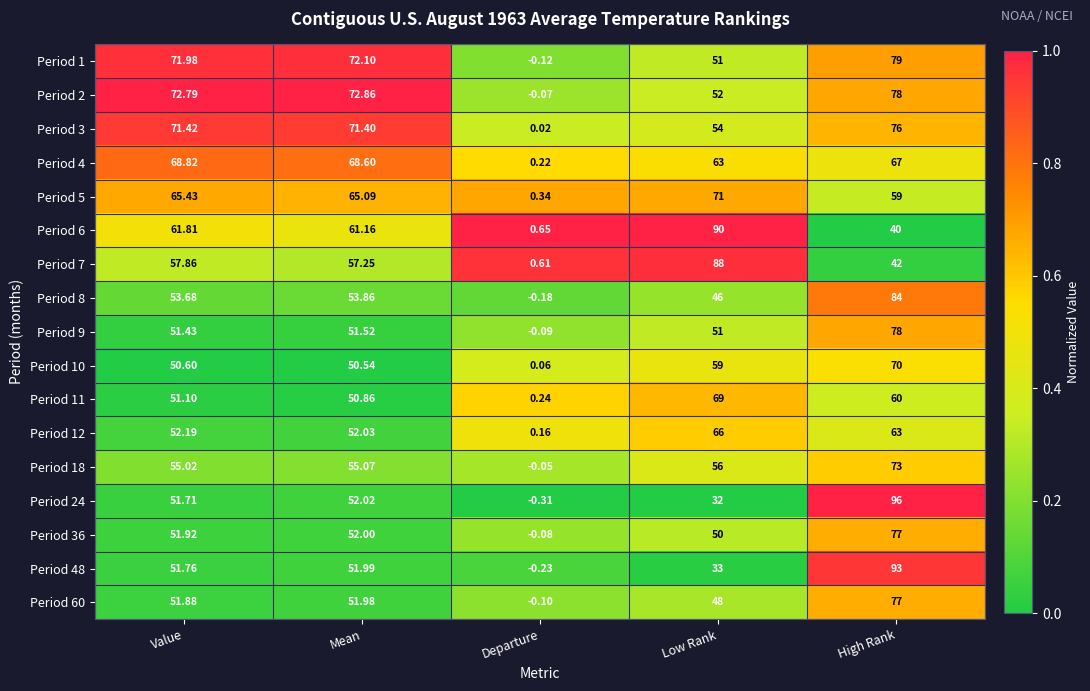

Rank the categories by Period 9 value from highest to lowest.

High Rank, Mean, Value, Low Rank, Departure